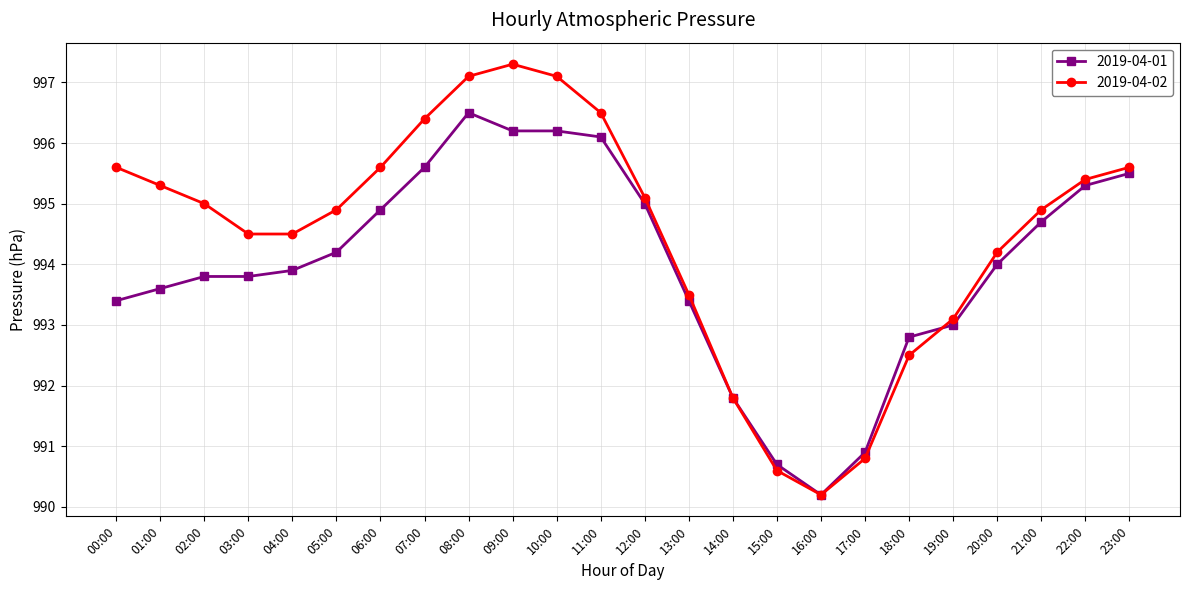

Reading left to right, list all the values displayed in this chart.

2019-04-01: 993.4	993.6	993.8	993.8	993.9	994.2	994.9	995.6	996.5	996.2	996.2	996.1	995.0	993.4	991.8	990.7	990.2	990.9	992.8	993.0	994.0	994.7	995.3	995.5
2019-04-02: 995.6	995.3	995.0	994.5	994.5	994.9	995.6	996.4	997.1	997.3	997.1	996.5	995.1	993.5	991.8	990.6	990.2	990.8	992.5	993.1	994.2	994.9	995.4	995.6